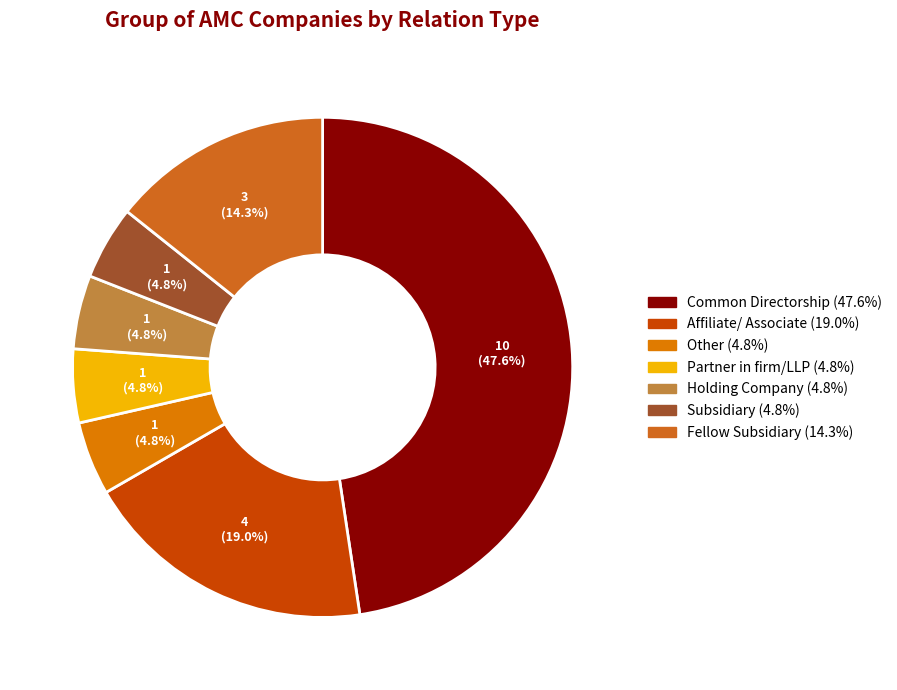

Count the number of slices in the pie.

7